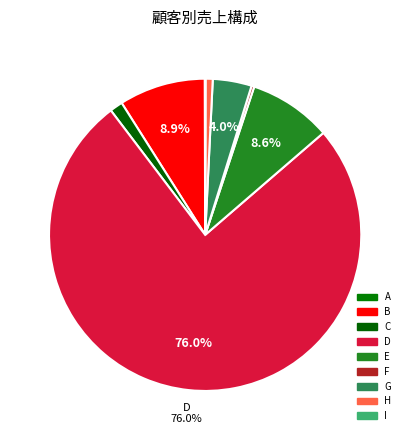

How many slices are in this pie chart?

9